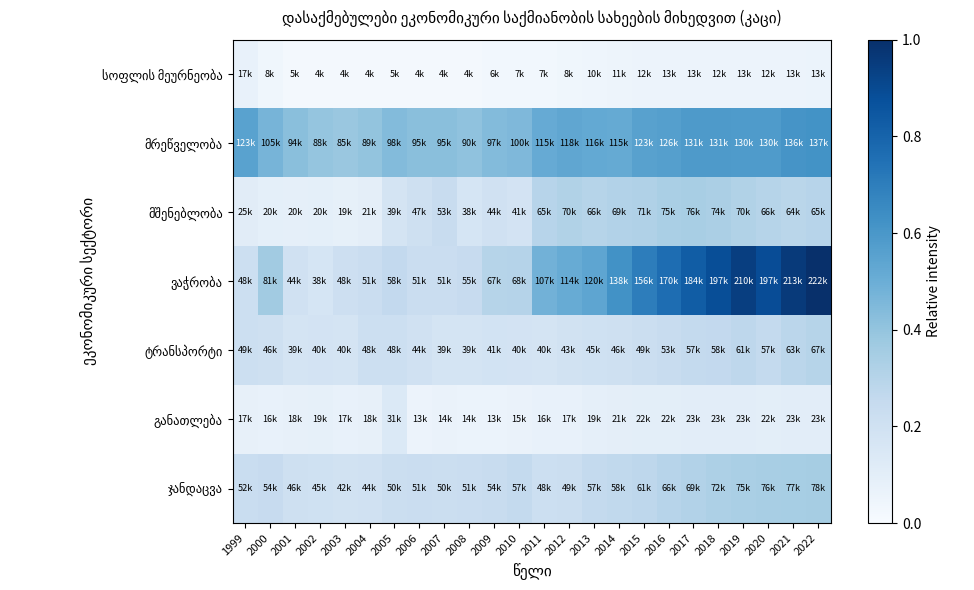

Rank the series by their maximum value, from lowest to highest.

სოფლის მეურნეობა, განათლება, ტრანსპორტი, მშენებლობა, ჯანდაცვა, მრეწველობა, ვაჭრობა